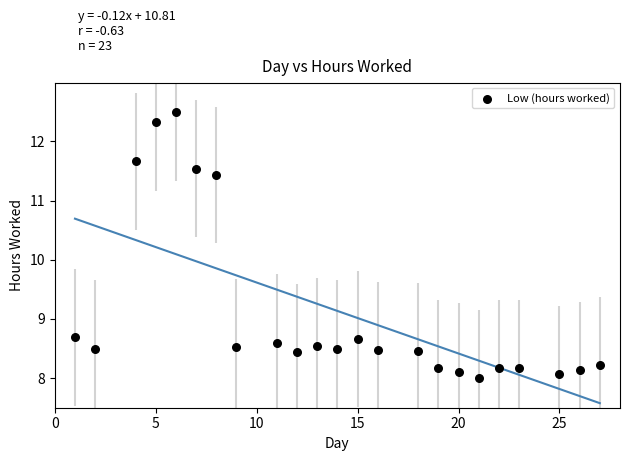

What is the range of X values (max minus min)?

26.0